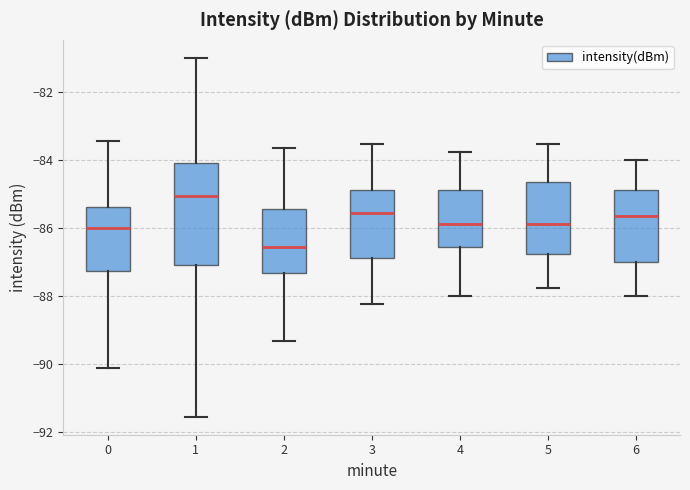

Reading left to right, transcribe this box plot: for each box, give where its median line is, the range the box spans, and where its two whiskers end, as read against the y-axis. The values are not printed on the chart, so give them approximately, as read against the axis.

0: median -86.0, box -87.2 to -85.4, whiskers -90.0 to -83.4
1: median -85.0, box -87.0 to -84.0, whiskers -91.6 to -81.0
2: median -86.6, box -87.4 to -85.4, whiskers -89.4 to -83.6
3: median -85.6, box -86.8 to -84.8, whiskers -88.2 to -83.6
4: median -85.8, box -86.6 to -84.8, whiskers -88.0 to -83.8
5: median -85.8, box -86.8 to -84.6, whiskers -87.8 to -83.6
6: median -85.6, box -87.0 to -84.8, whiskers -88.0 to -84.0